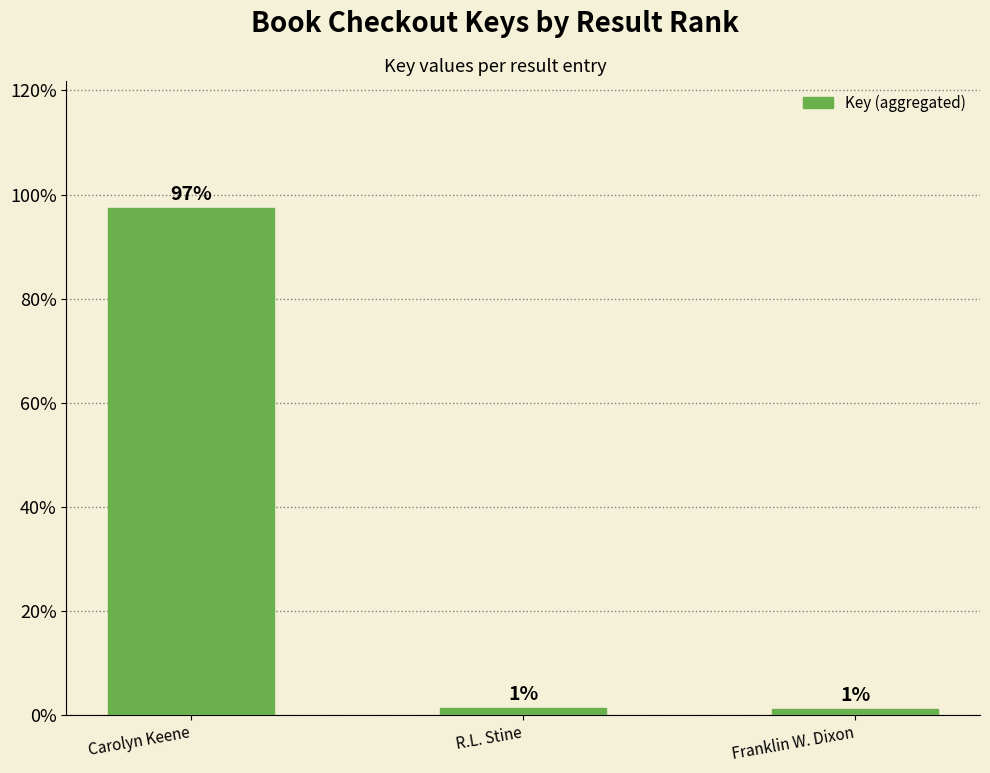

List the labels in order of value, largest first.

Carolyn Keene, R.L. Stine, Franklin W. Dixon